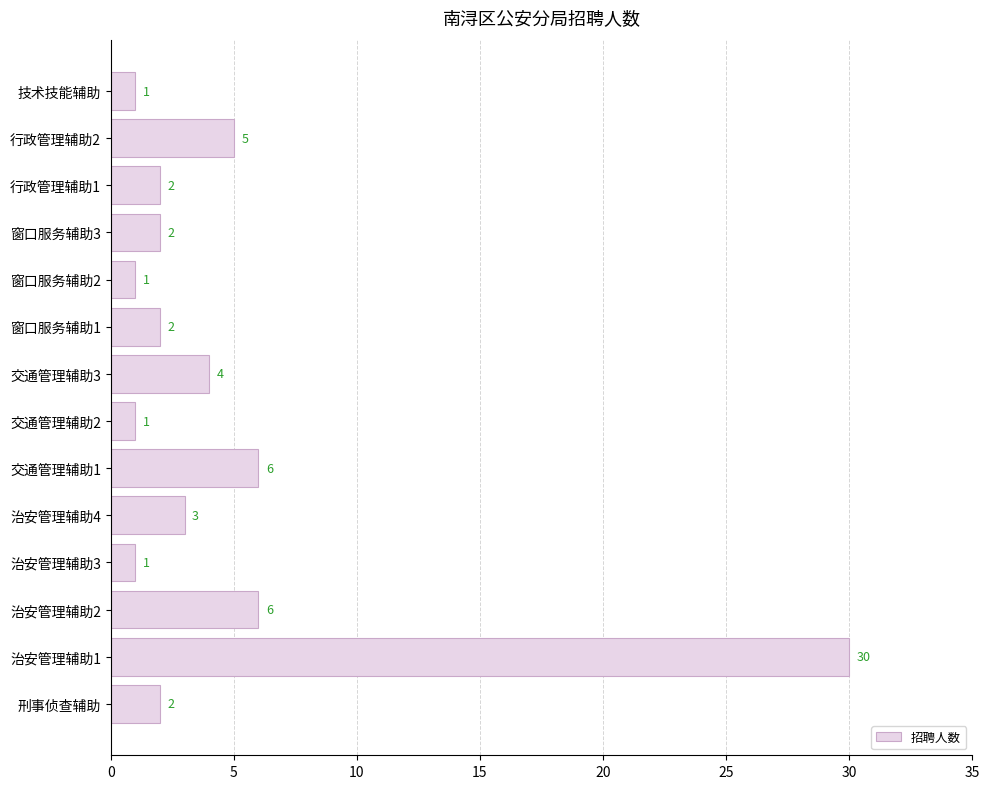

True or false: the data shows 5 at 行政管理辅助2.

True